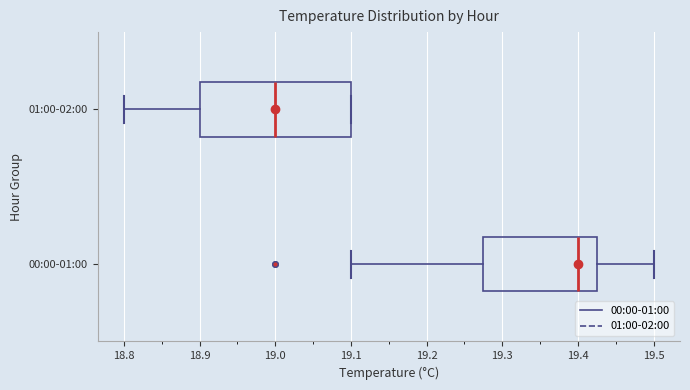

Comparing the boxes themselves (not the whiskers), which one is the widest?

01:00-02:00